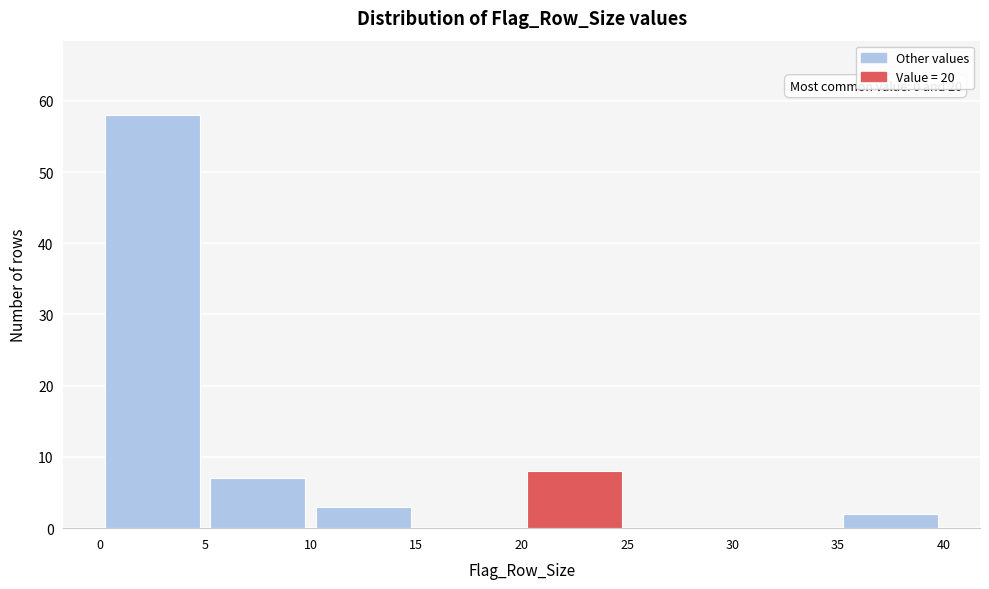

Over which range of the x-axis is the bar tallest?

0 to 5